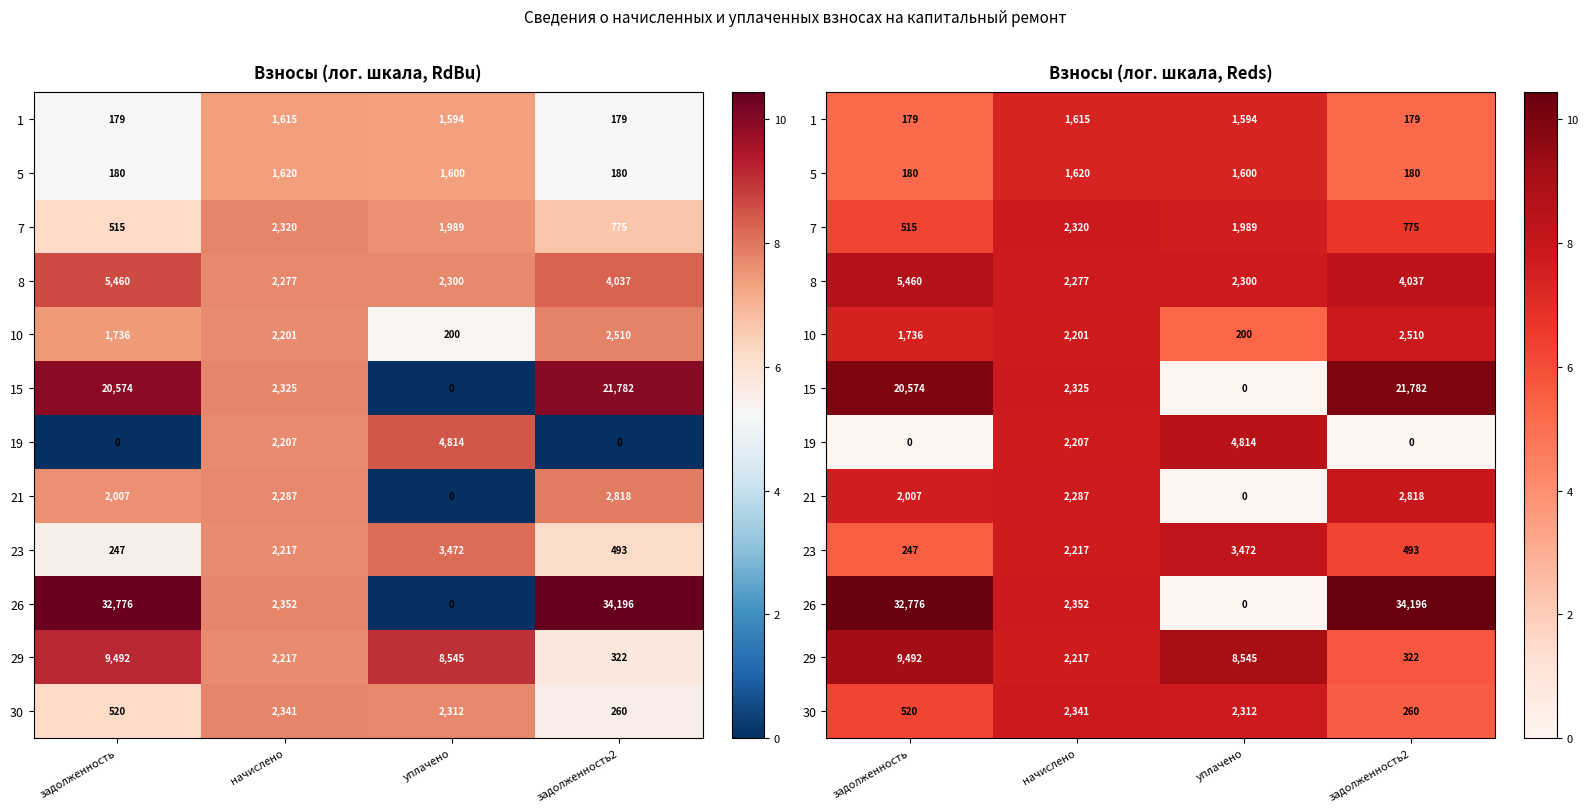

What is the sum of the 1 values at задолженность2 and задолженность?

10.4